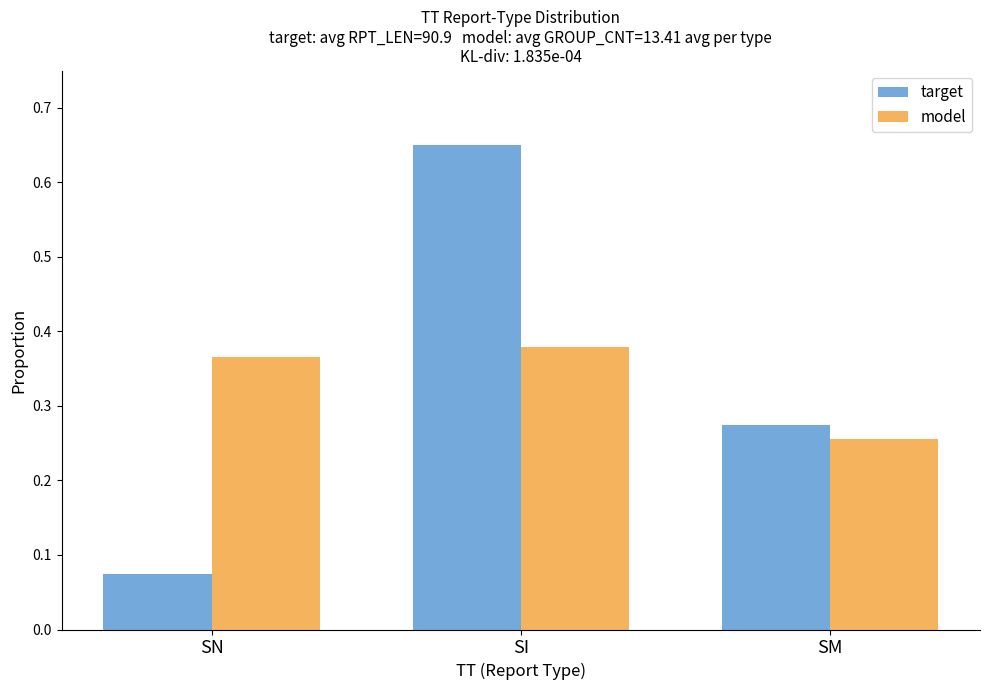

Rank the series by their maximum value, from lowest to highest.

model, target